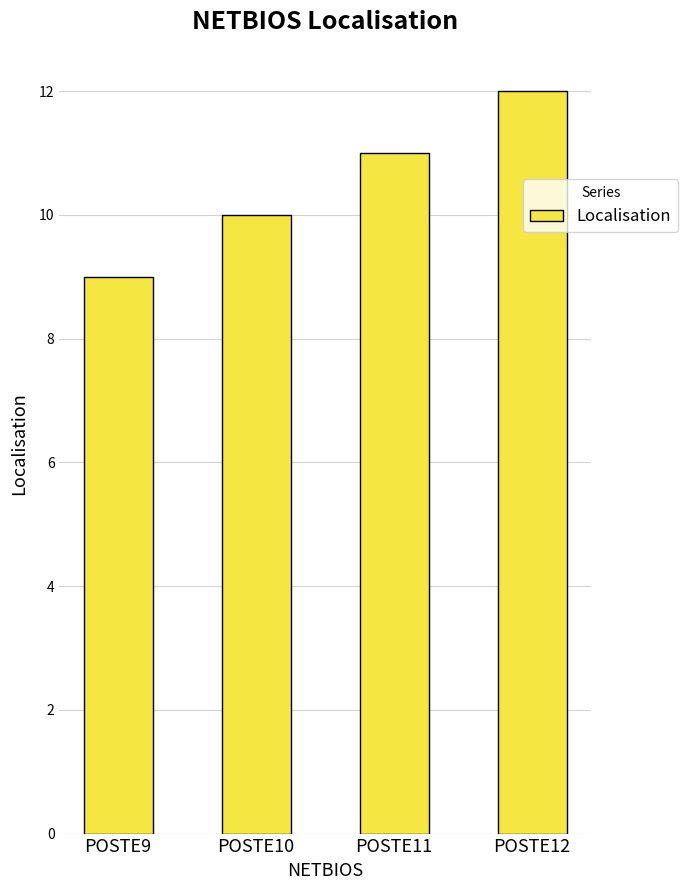

Does the chart contain stacked bars?

No